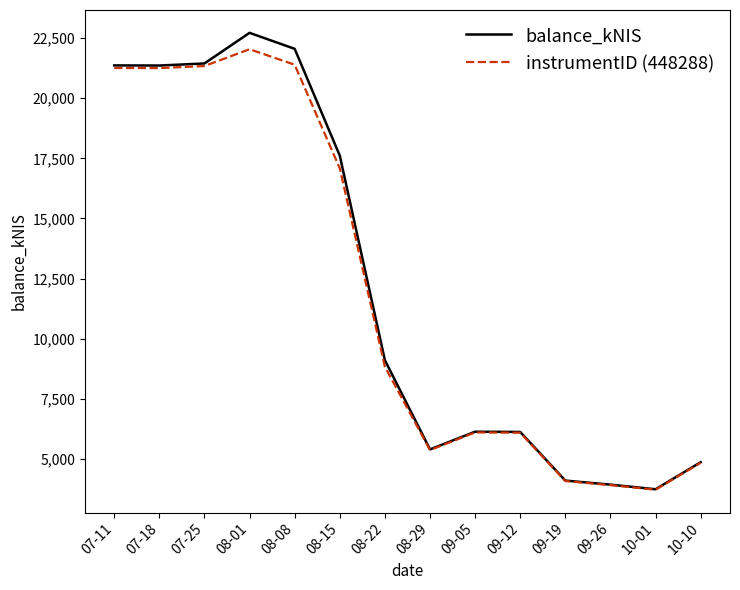

Which series has the widest spread of values?

balance_kNIS